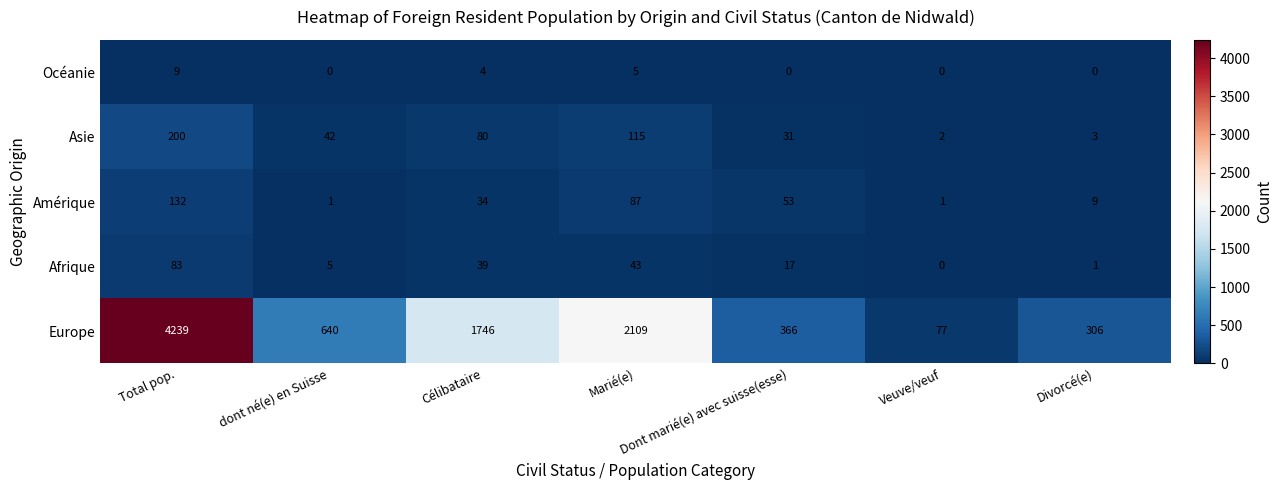

The Afrique series shows 13 at Marié(e). True or false?

False